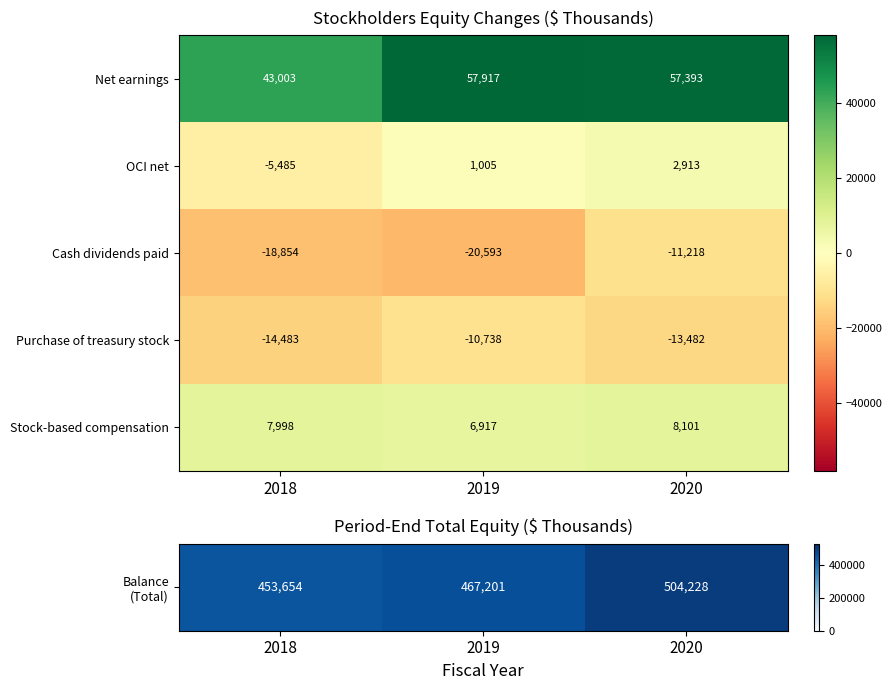

Reading left to right, transcribe all the data shown in this chart.

Net earnings: 2018=43003	2019=57917	2020=57393
OCI net: 2018=-5485	2019=1005	2020=2913
Cash dividends paid: 2018=-18854	2019=-20593	2020=-11218
Purchase of treasury stock: 2018=-14483	2019=-10738	2020=-13482
Stock-based compensation: 2018=7998	2019=6917	2020=8101